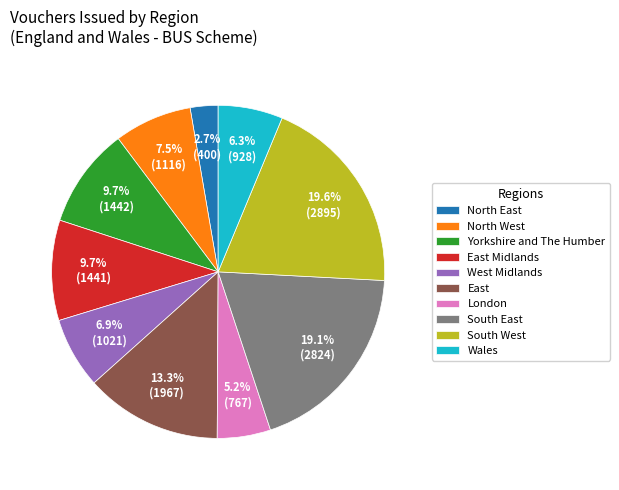

Approximately how many times larger is the value at West Midlands compared to South East?

0.4